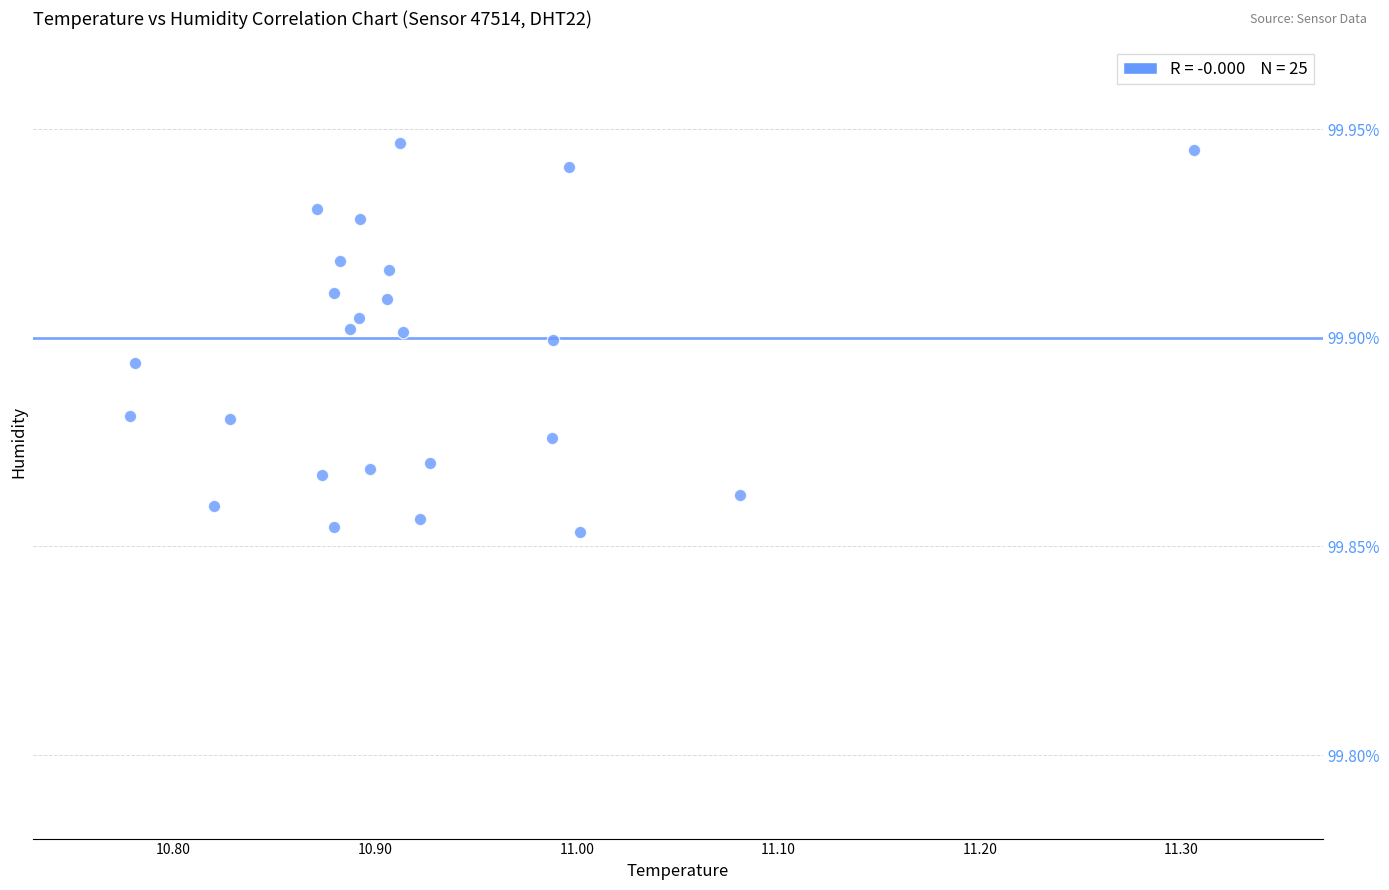

What is the range of X values (max minus min)?

0.5